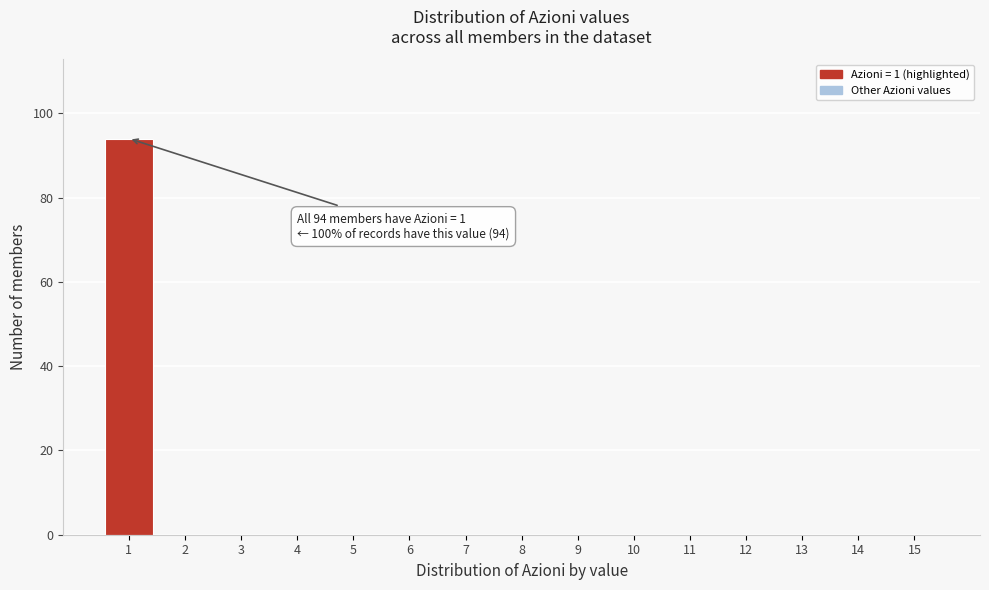

Over which range of the x-axis is the bar tallest?

0.5 to 1.5